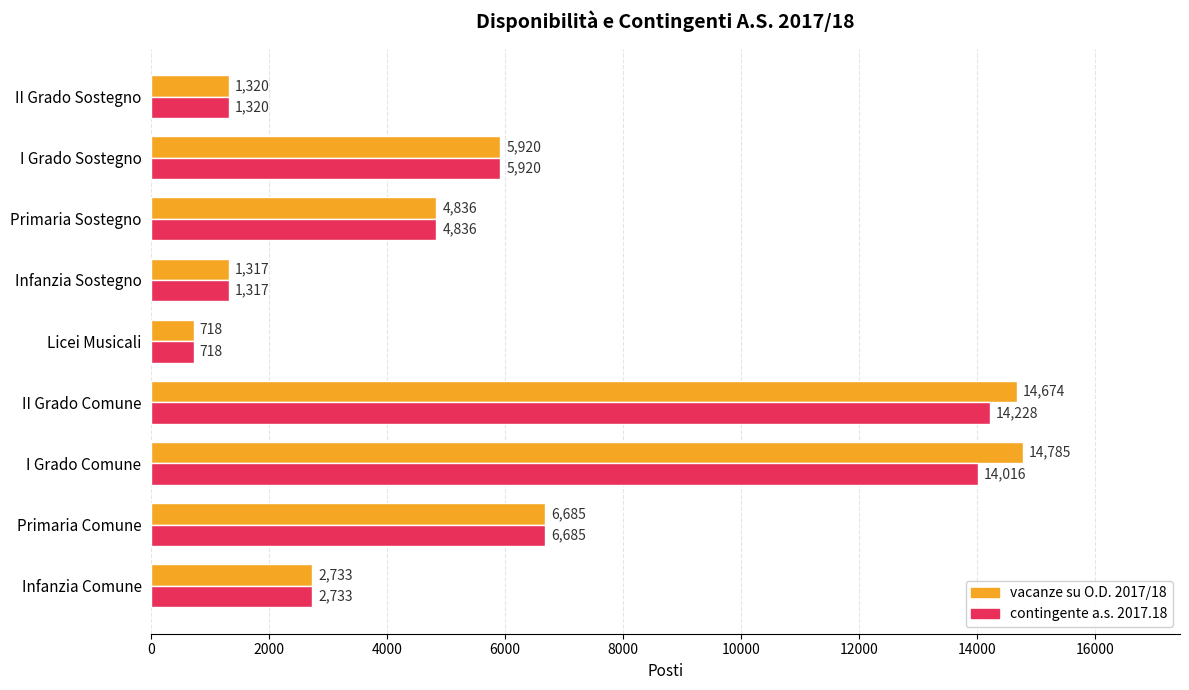

List the series in order of their peak value, lowest first.

contingente a.s. 2017.18, vacanze su O.D. 2017/18